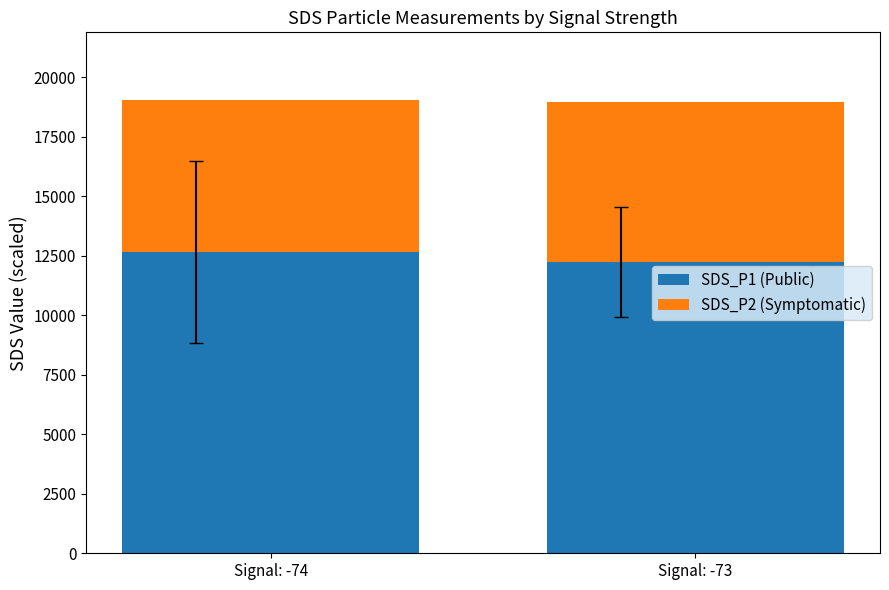

Rank the categories by SDS_P1 value from highest to lowest.

Signal: -74, Signal: -73